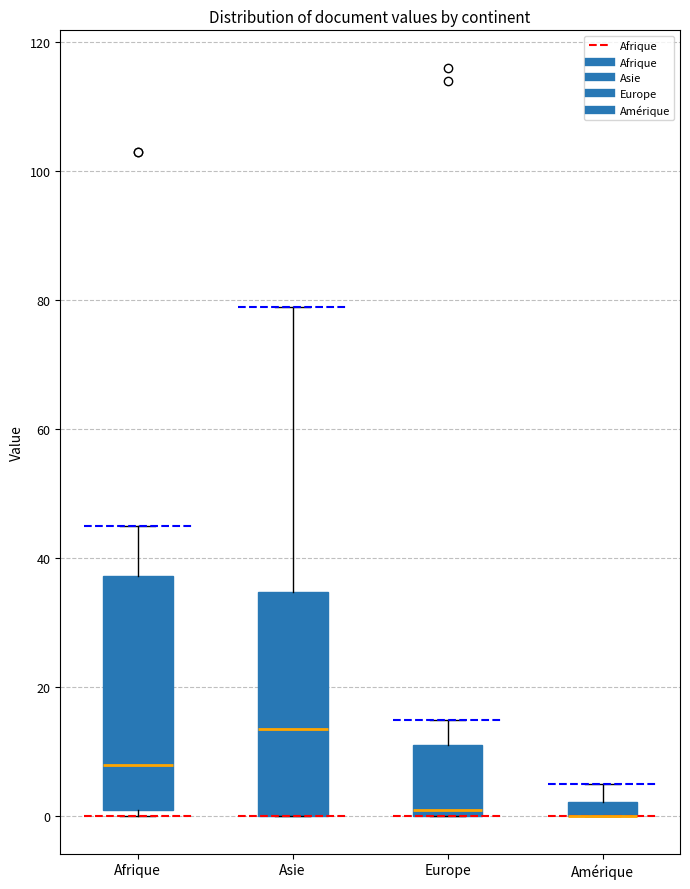

Where does the median line of the box for Europe sit on the y-axis? The values are not printed on the chart, so give them approximately, as read against the axis.

2